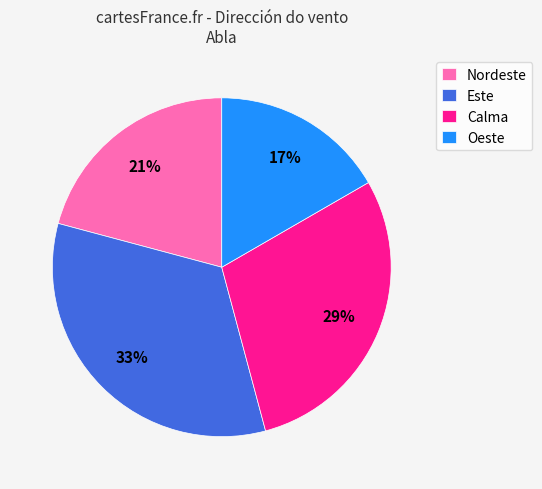

What percentage is the Calma slice, to the nearest percent?

29%